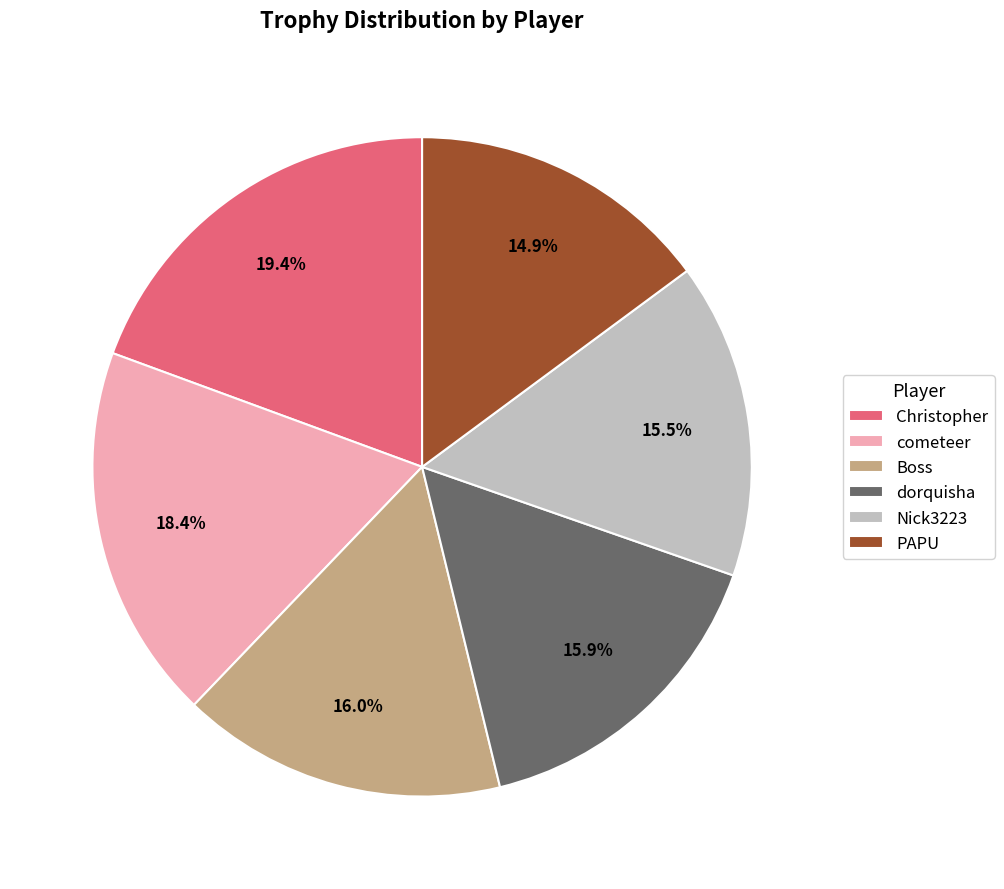

Is dorquisha the majority of the pie?

No